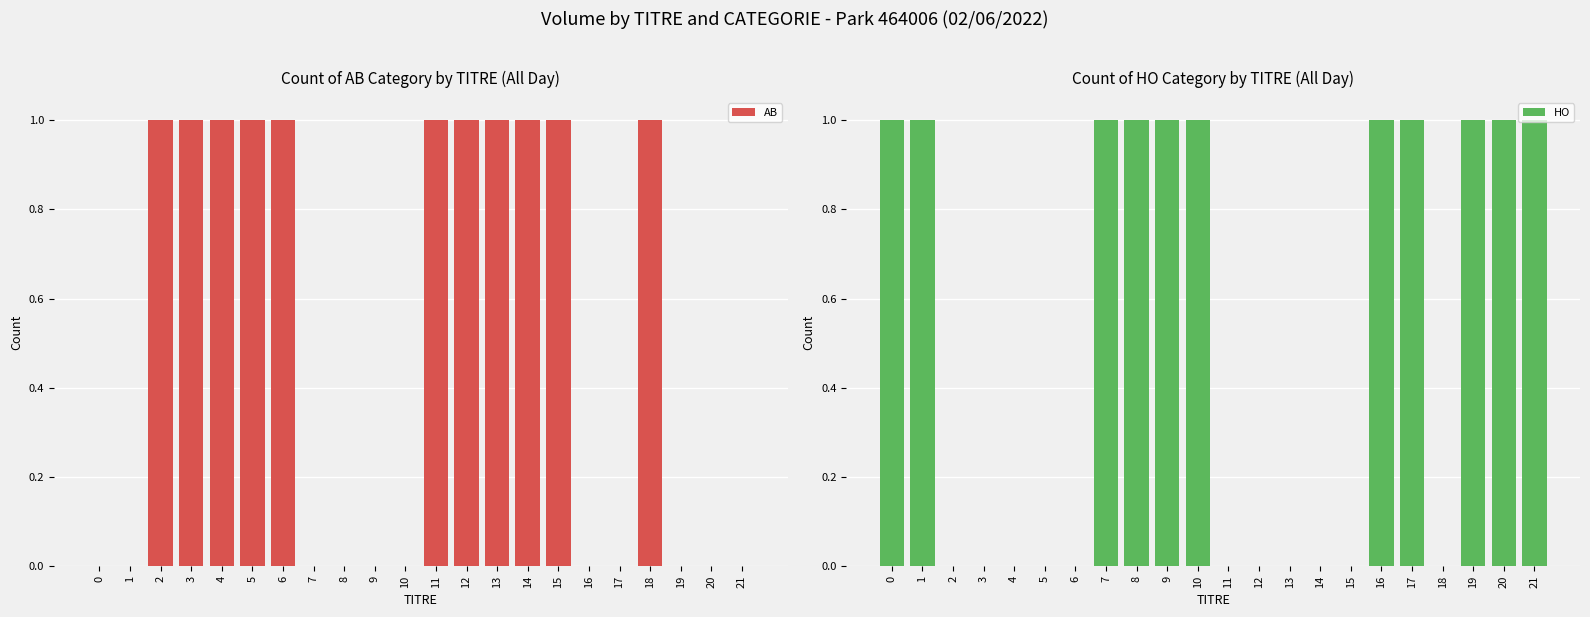

Reading left to right, what are all the values shown in this chart?

AB: 0	0	1	1	1	1	1	0	0	0	0	1	1	1	1	1	0	0	1	0	0	0
HO: 1	1	0	0	0	0	0	1	1	1	1	0	0	0	0	0	1	1	0	1	1	1